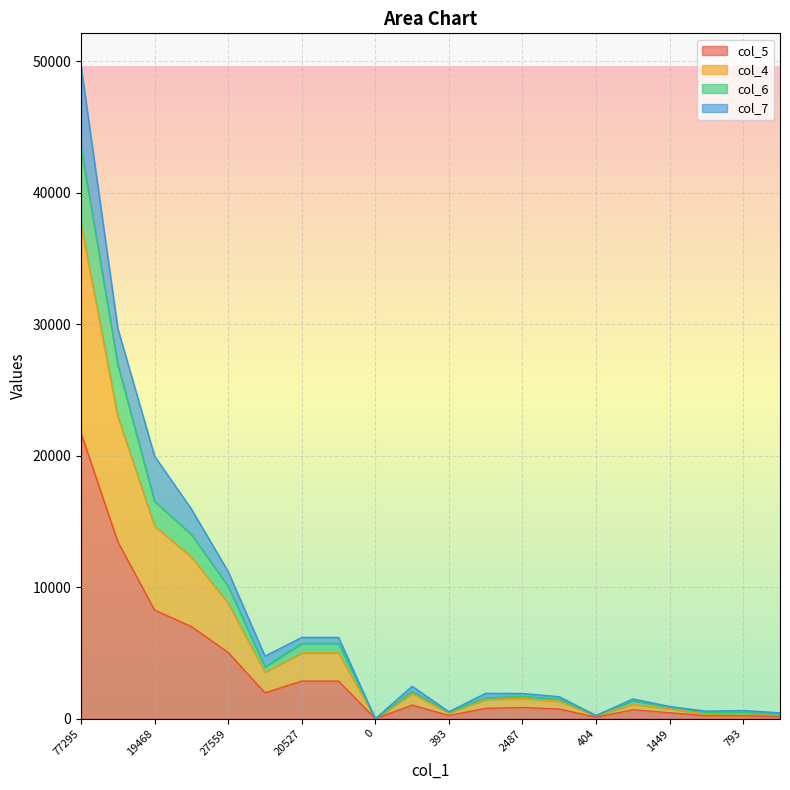

At which category is the sum across all series the highest?

77295